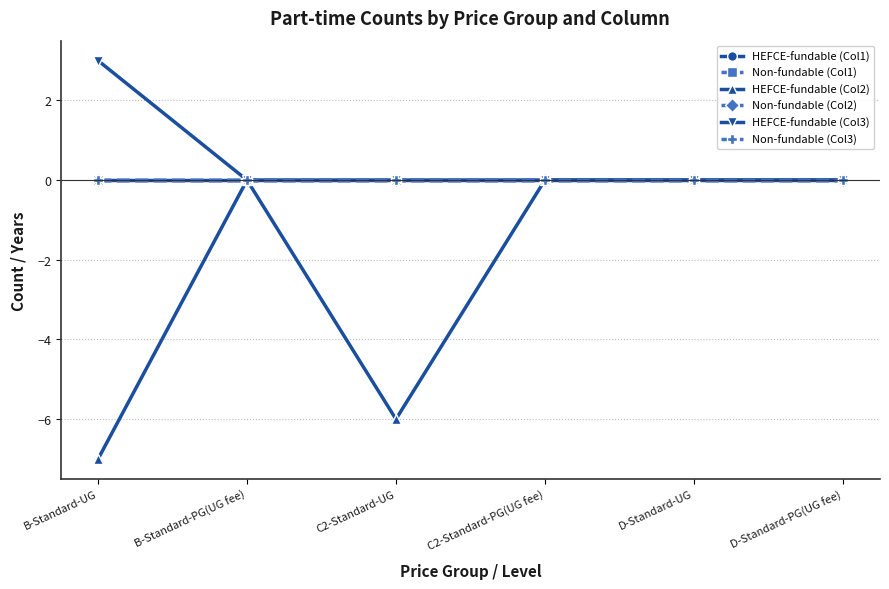

Does the chart display data point markers on the line(s)?

Yes